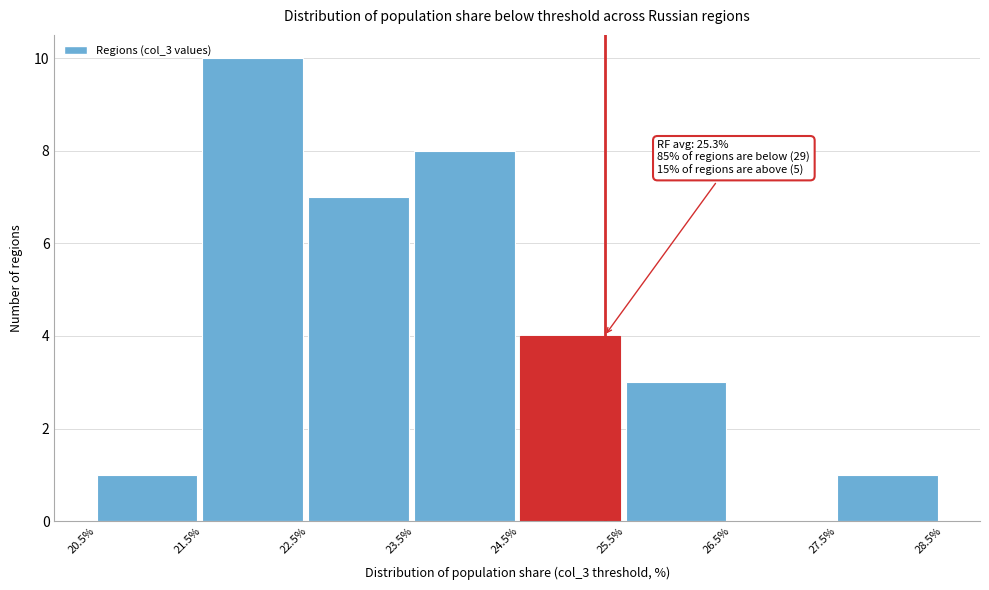

Over which range of the x-axis is the bar tallest?

21.5% to 22.5%